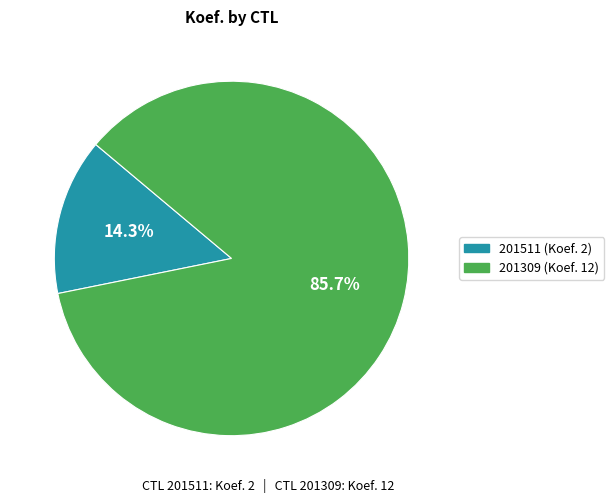

To the nearest percent, what is the difference between the largest and smallest slice percentages?

71%